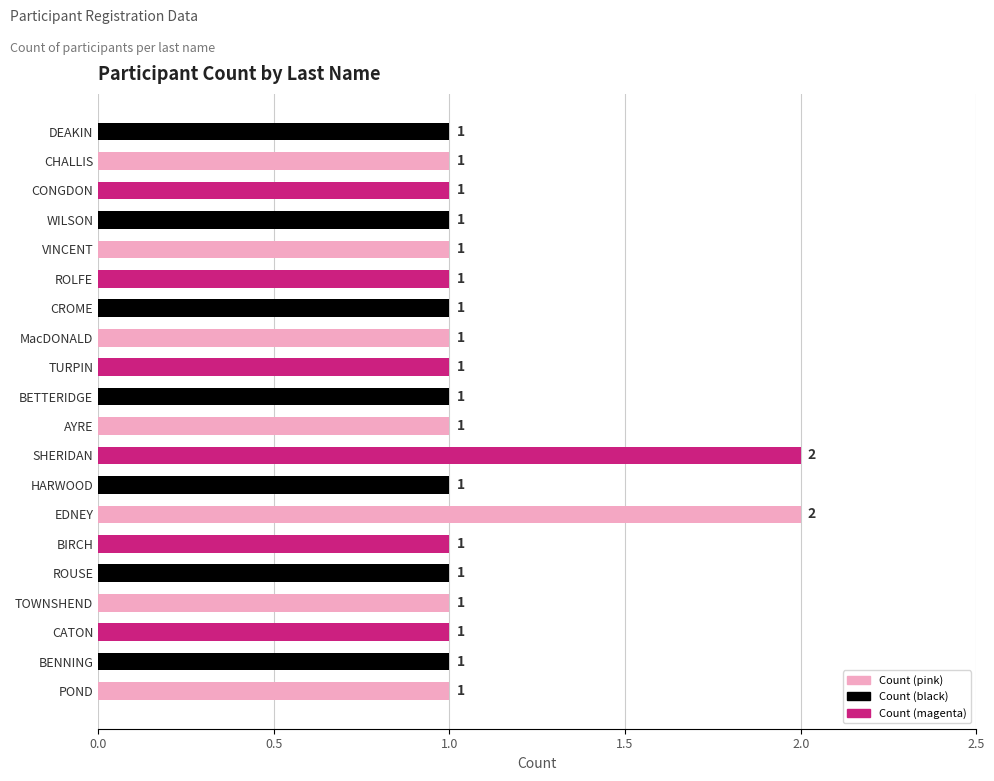

What is the average value?

1